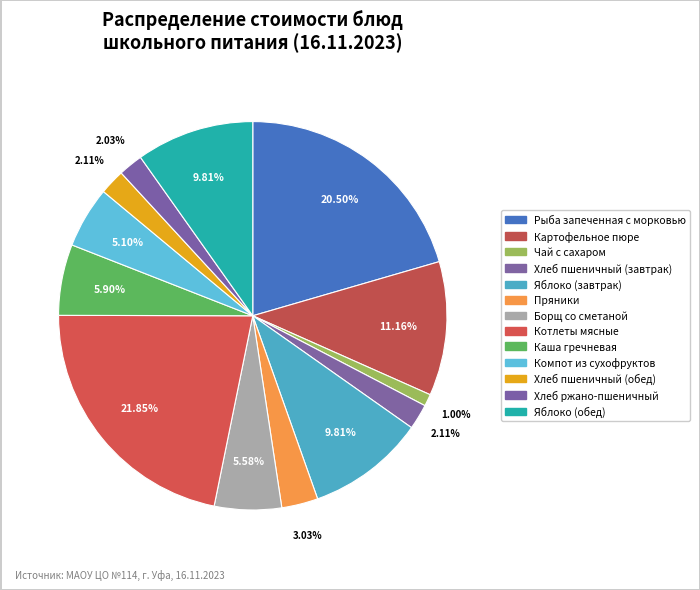

The Хлеб пшеничный (обед) slice represents 2% of the pie. True or false?

True